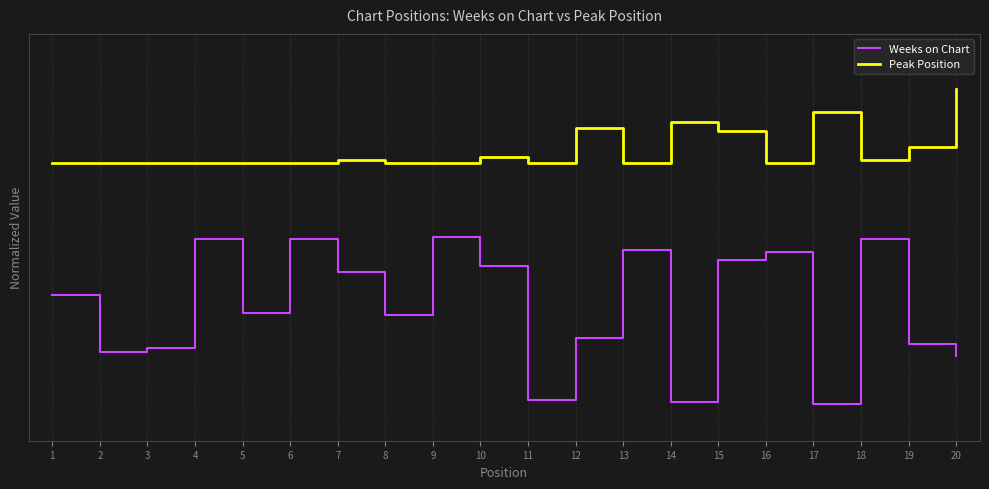

What is the value of the Peak Position point at the 4th from the left?

0.7